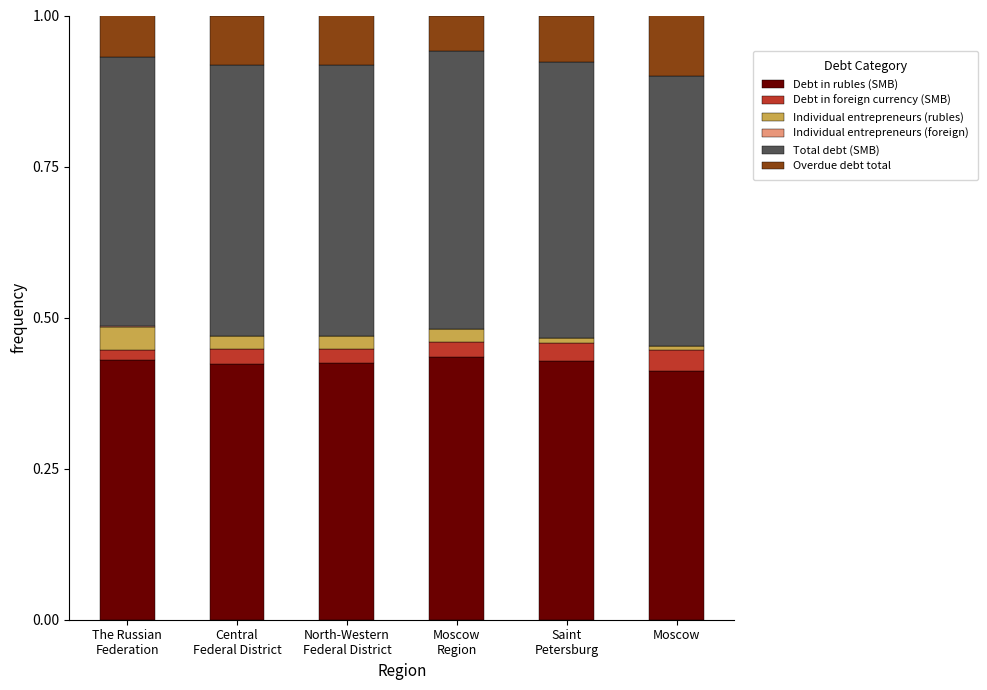

Are the bars grouped side by side (vs. stacked)?

No